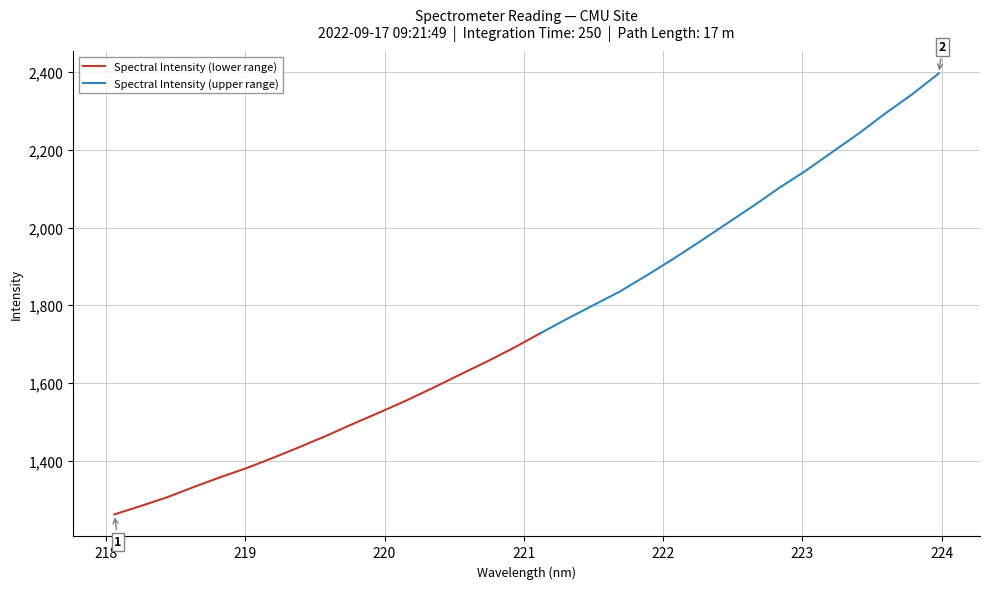

What is the minimum value shown in the chart?

1261.5